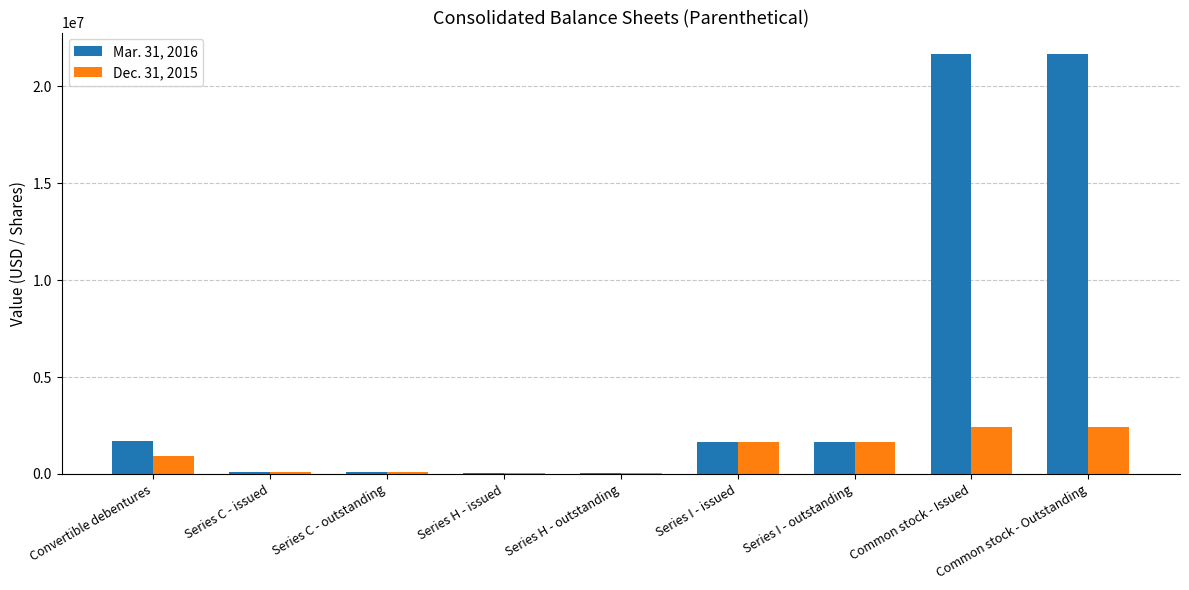

The value of Mar. 31, 2016 at Common stock - Outstanding is 7870241. True or false?

False